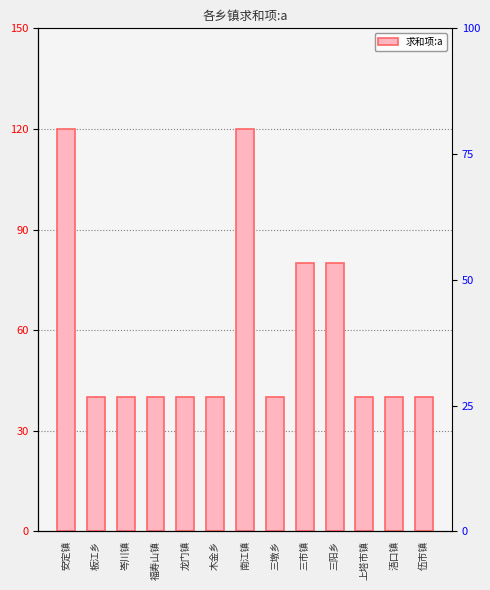

The value at 浯口镇 is 40. True or false?

True